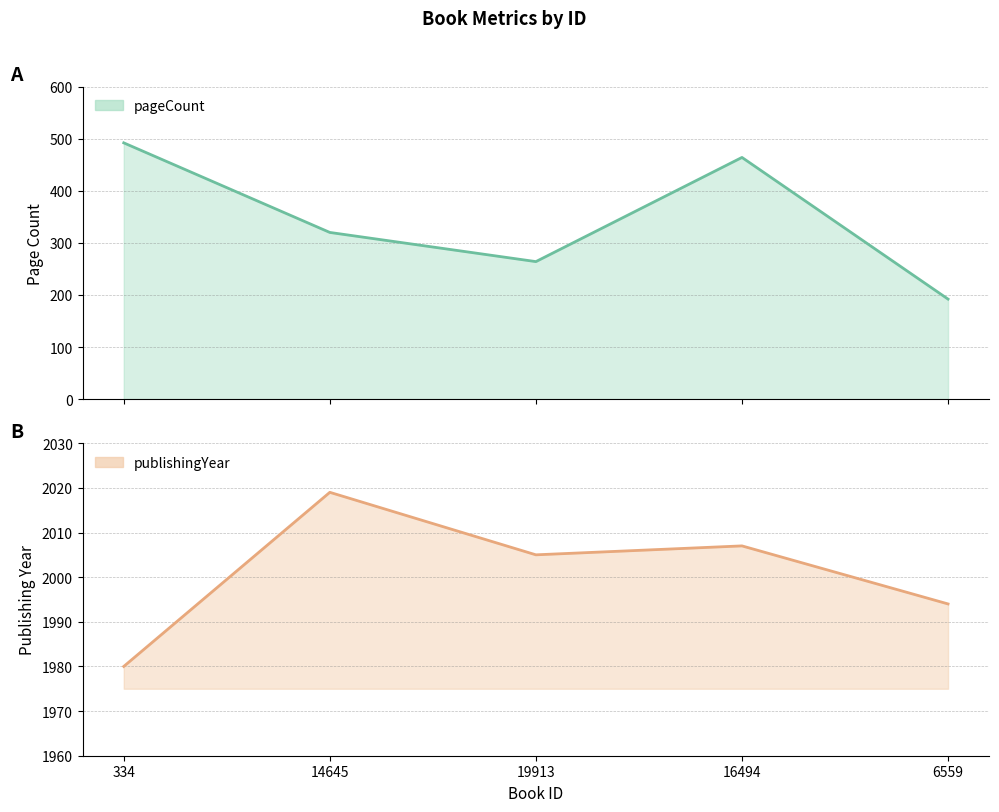

At which category does the chart reach its peak across all series?

14645